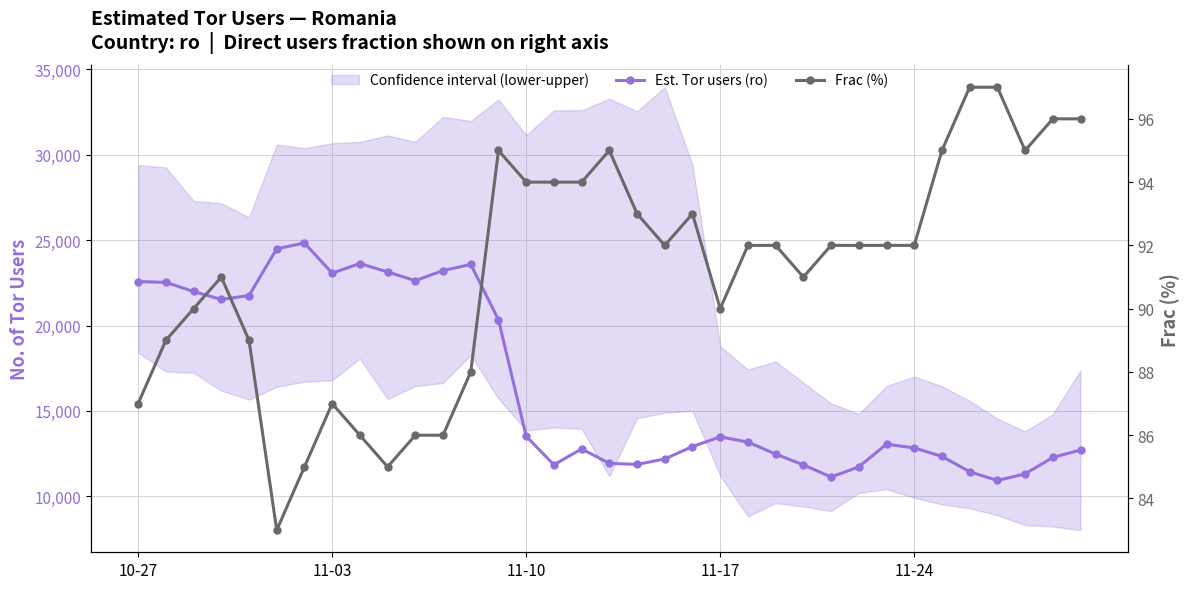

What is the spread (max minus min) of values at 22?

13081